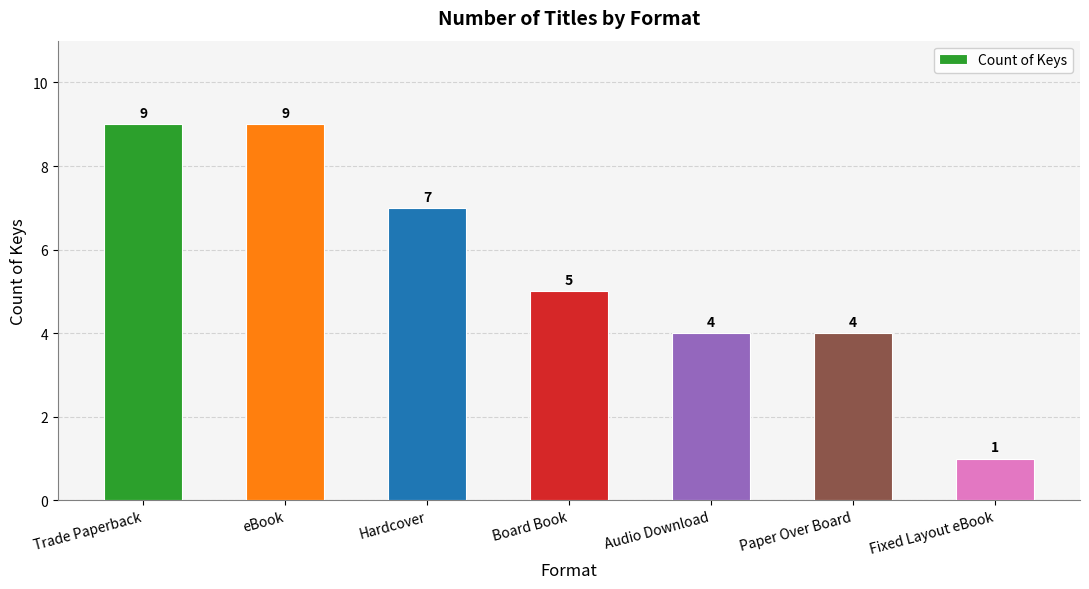

Approximately how many times larger is the value at Trade Paperback compared to Board Book?

1.8